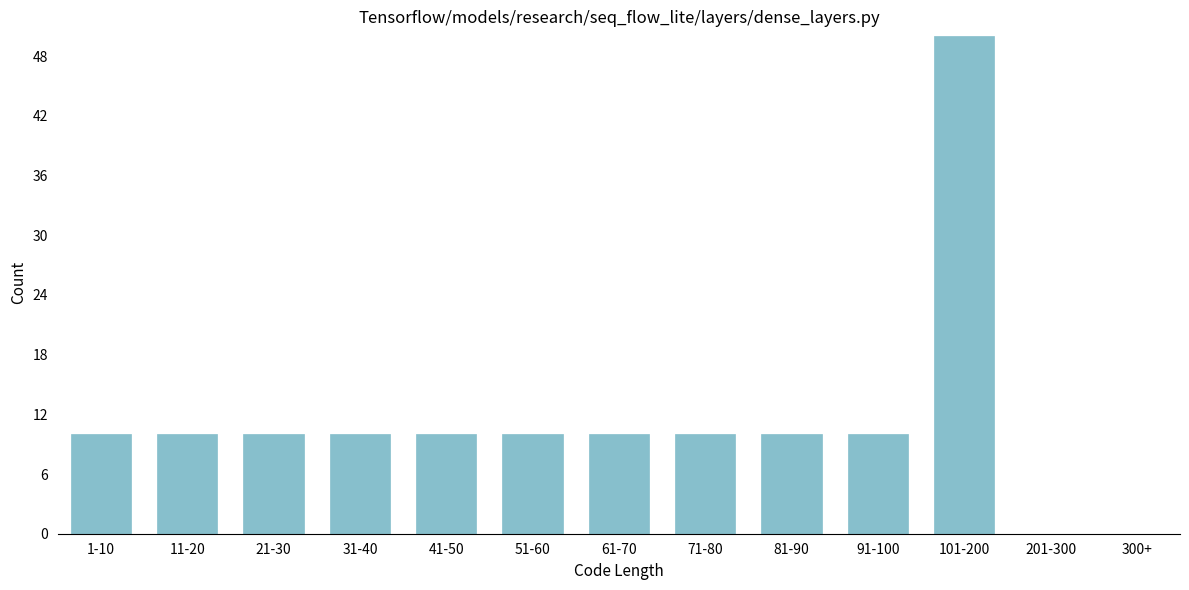

Reading right to left, what are all the values shown in this chart?

300+=0	201-300=0	101-200=50	91-100=10	81-90=10	71-80=10	61-70=10	51-60=10	41-50=10	31-40=10	21-30=10	11-20=10	1-10=10